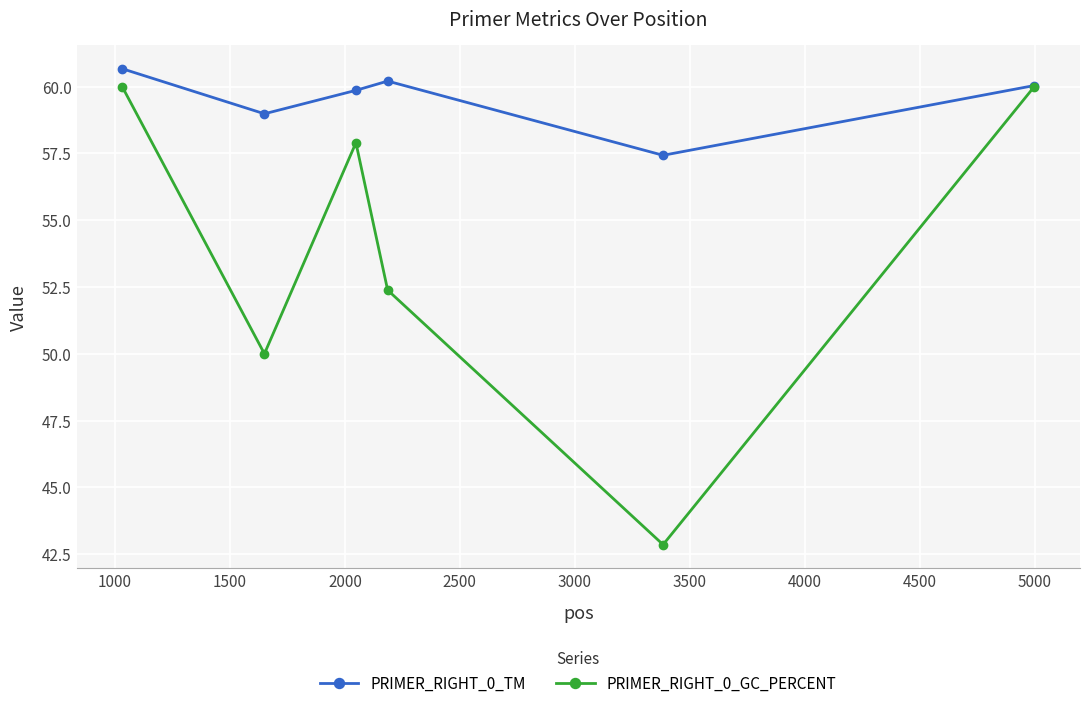

What is the lowest value of the PRIMER_RIGHT_0_GC_PERCENT series?

42.9